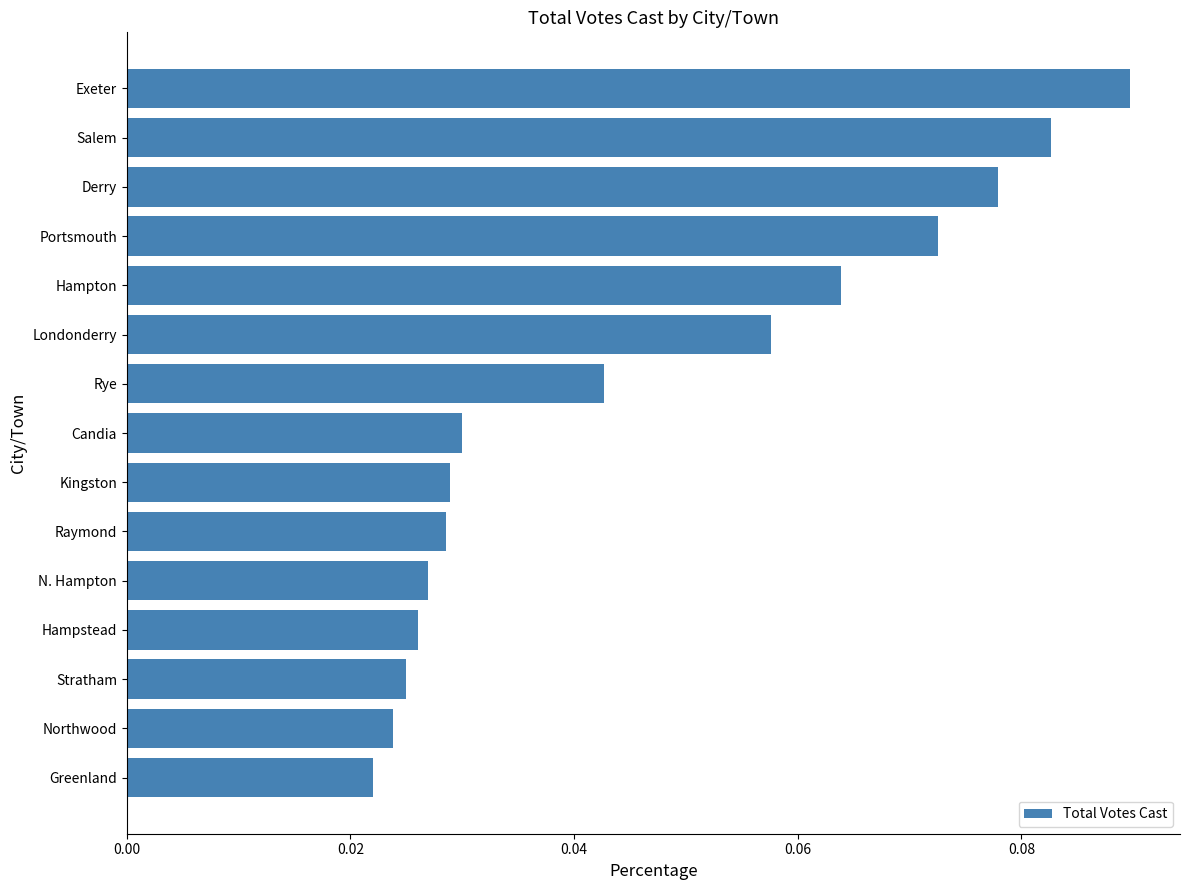

Which has a higher value, Hampton or N. Hampton?

Hampton